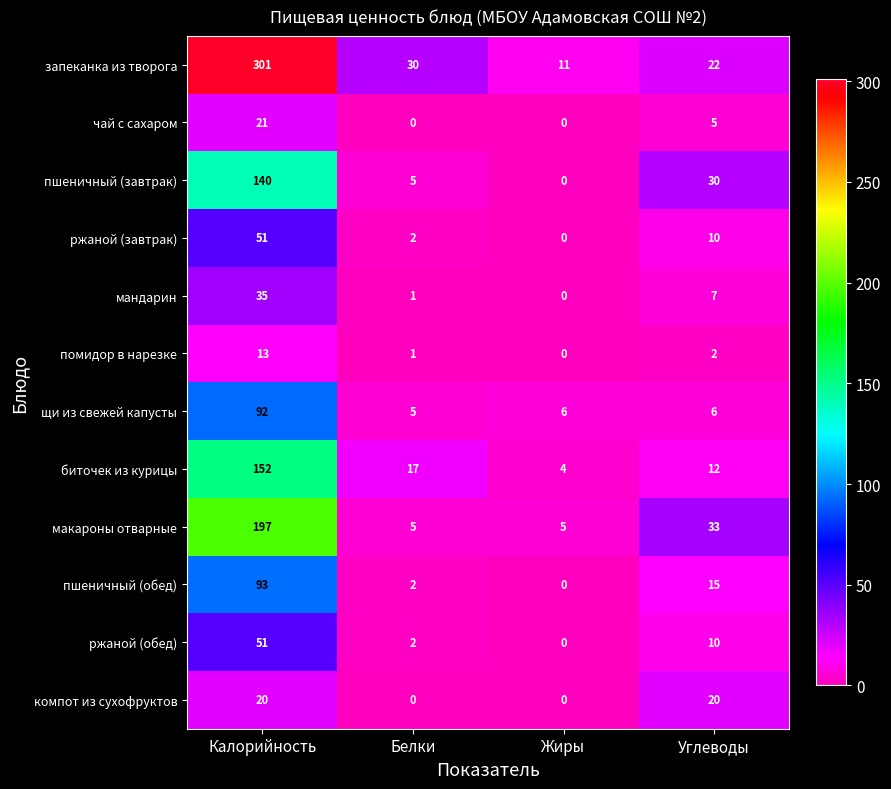

How many data points in компот из сухофруктов are less than 20?

2